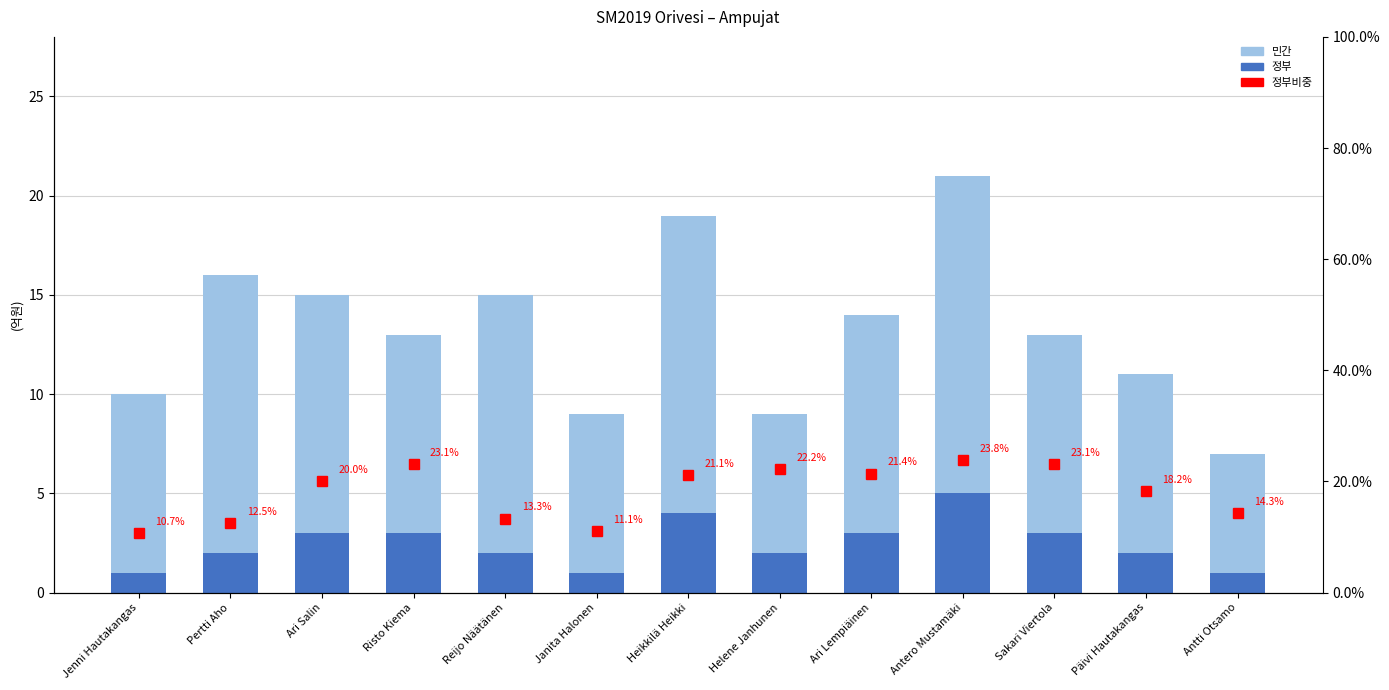

Is the value of 민간 at Heikkilä Heikki greater than the value of 정부 at Helene Janhunen?

Yes